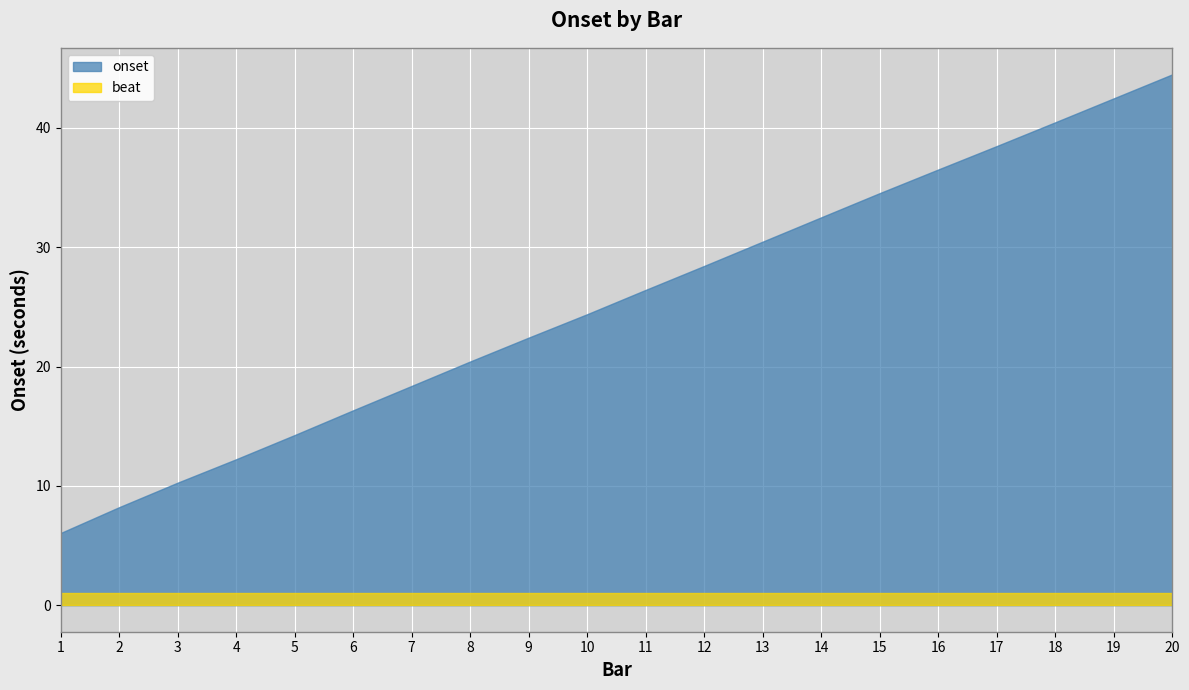

Reading left to right, list all the values displayed in this chart.

onset: 1=6.0	2=8.2	3=10.3	4=12.2	5=14.3	6=16.3	7=18.4	8=20.4	9=22.4	10=24.4	11=26.4	12=28.4	13=30.5	14=32.5	15=34.5	16=36.5	17=38.5	18=40.5	19=42.5	20=44.5
beat: 1=1.0	2=1.0	3=1.0	4=1.0	5=1.0	6=1.0	7=1.0	8=1.0	9=1.0	10=1.0	11=1.0	12=1.0	13=1.0	14=1.0	15=1.0	16=1.0	17=1.0	18=1.0	19=1.0	20=1.0